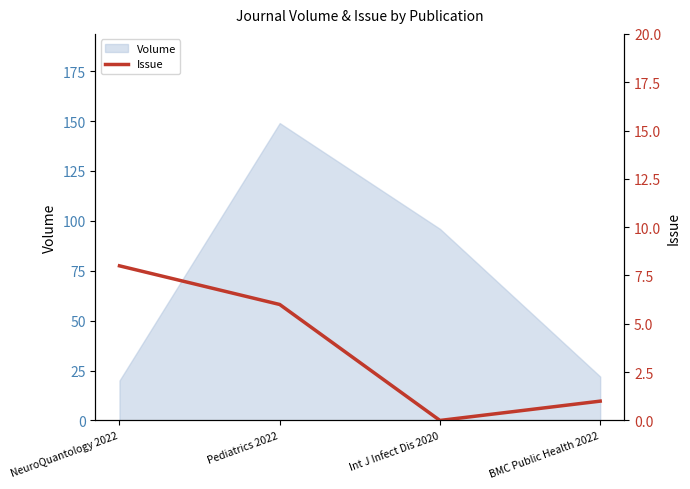

How many lines are shown in the chart?

1